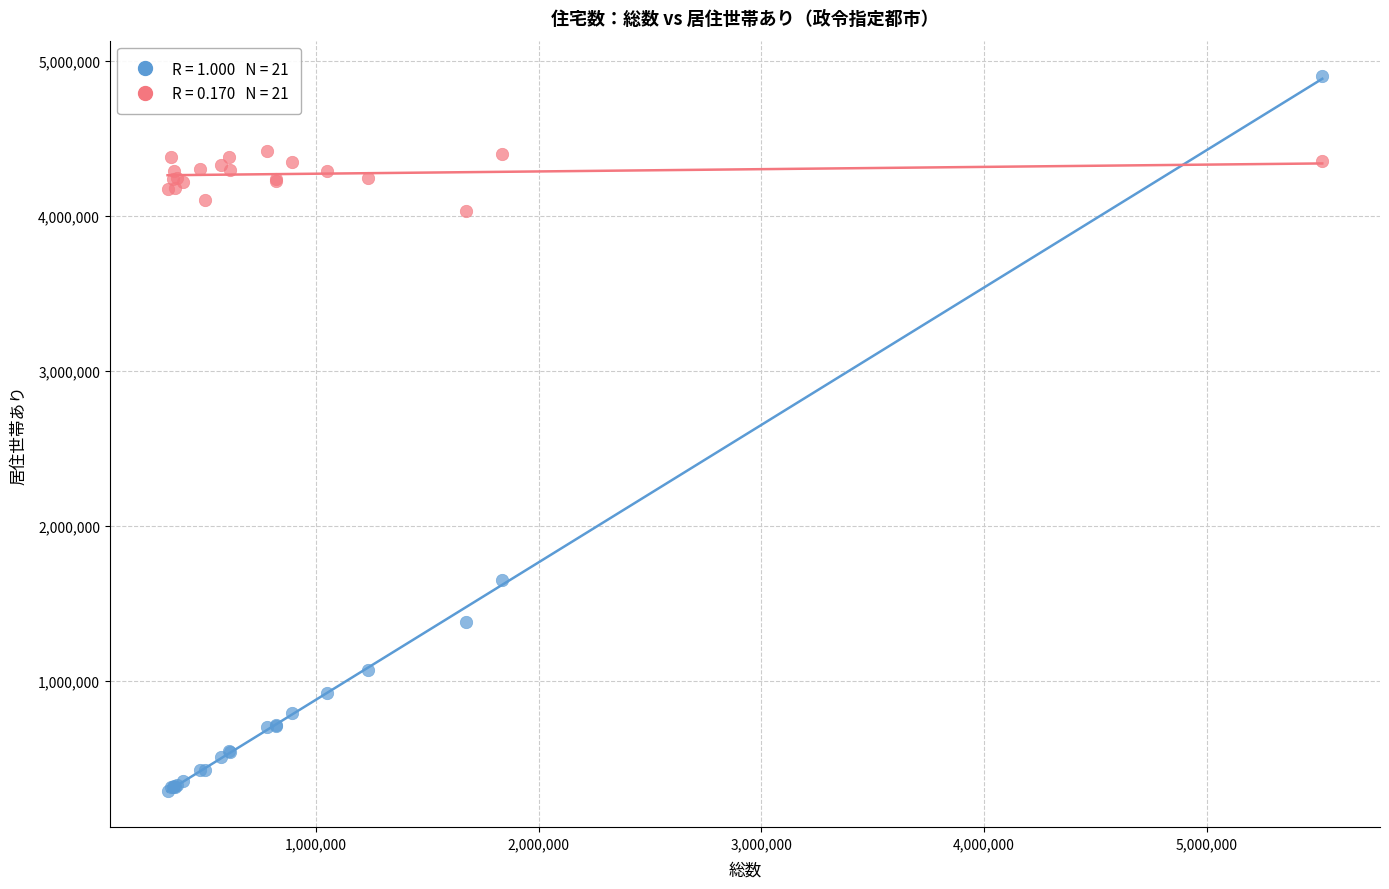

Across all series, what Y value is closest to 2592450?

1649000.0